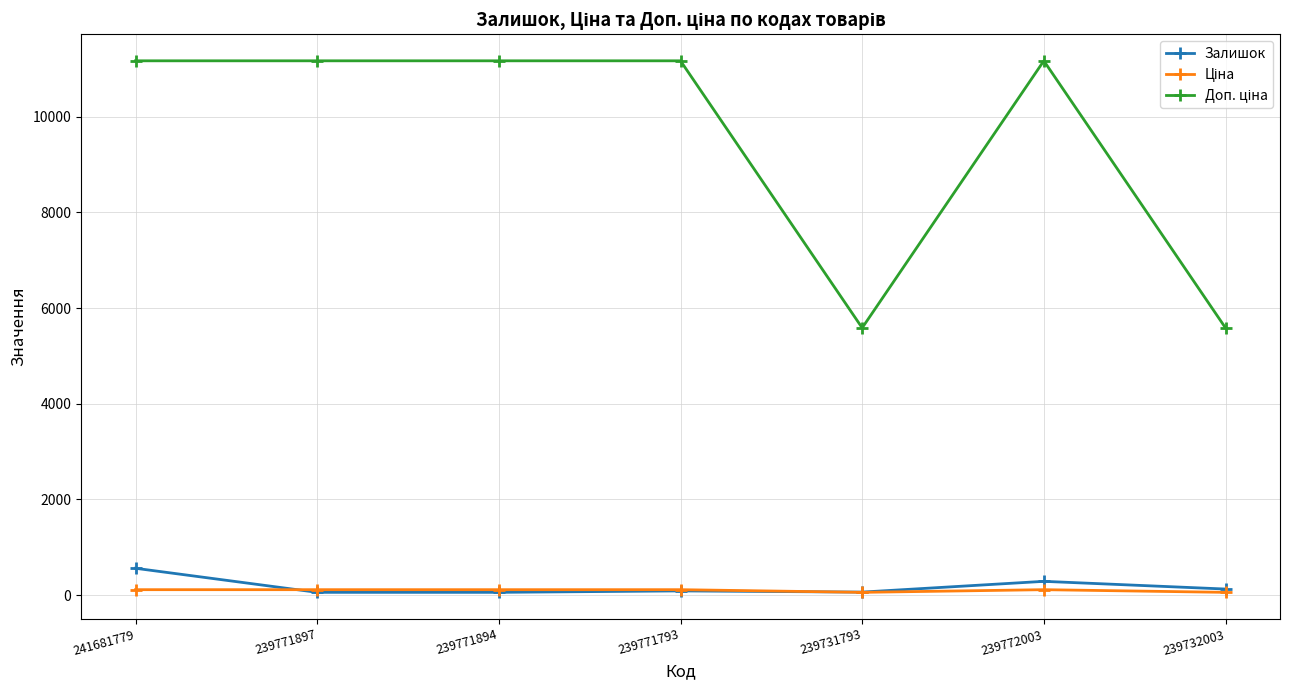

The value of Залишок at 239731793 is 61.0. True or false?

True